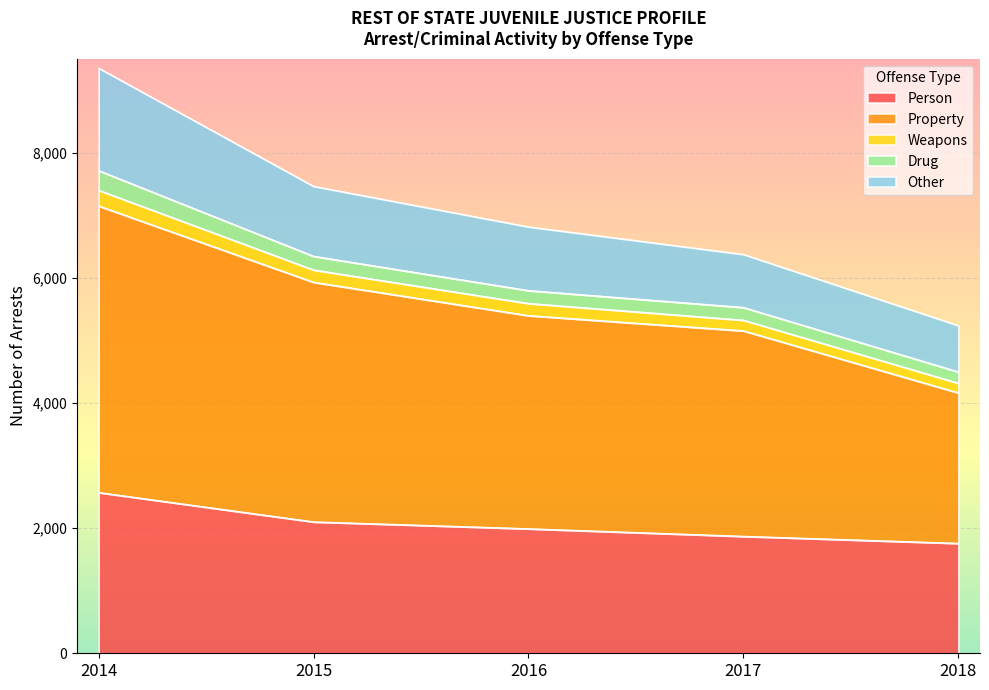

True or false: Person has a value of 1134 at 2016.

False